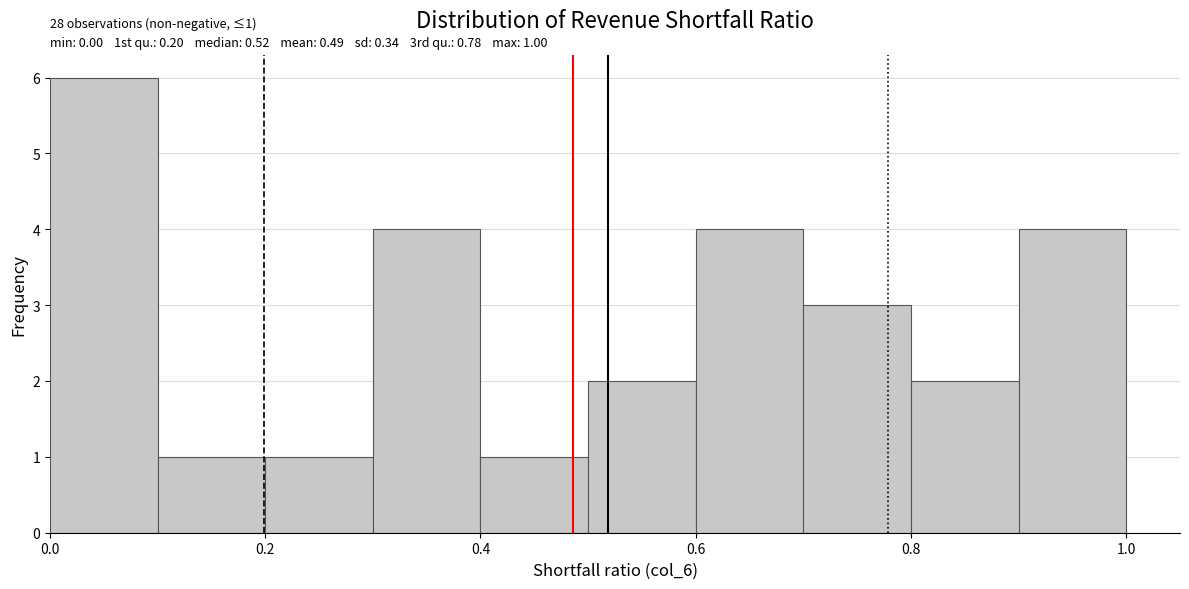

Which range on the x-axis has the tallest bar?

0.0 to 0.1